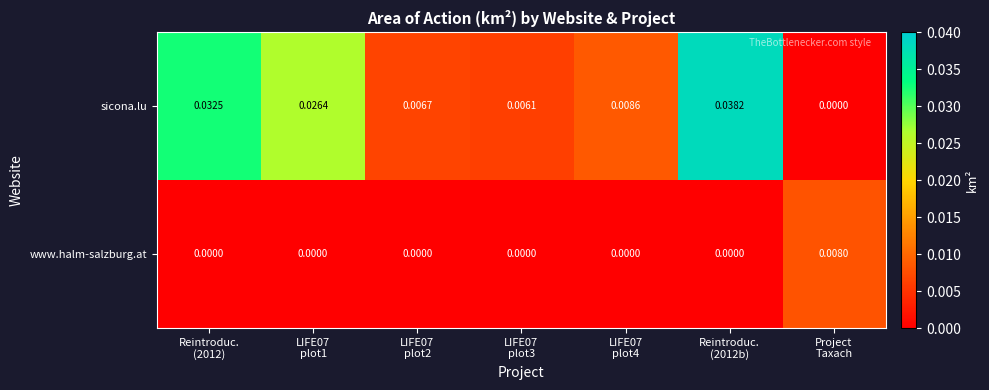

Rank the series by their average value, from highest to lowest.

sicona.lu, www.halm-salzburg.at